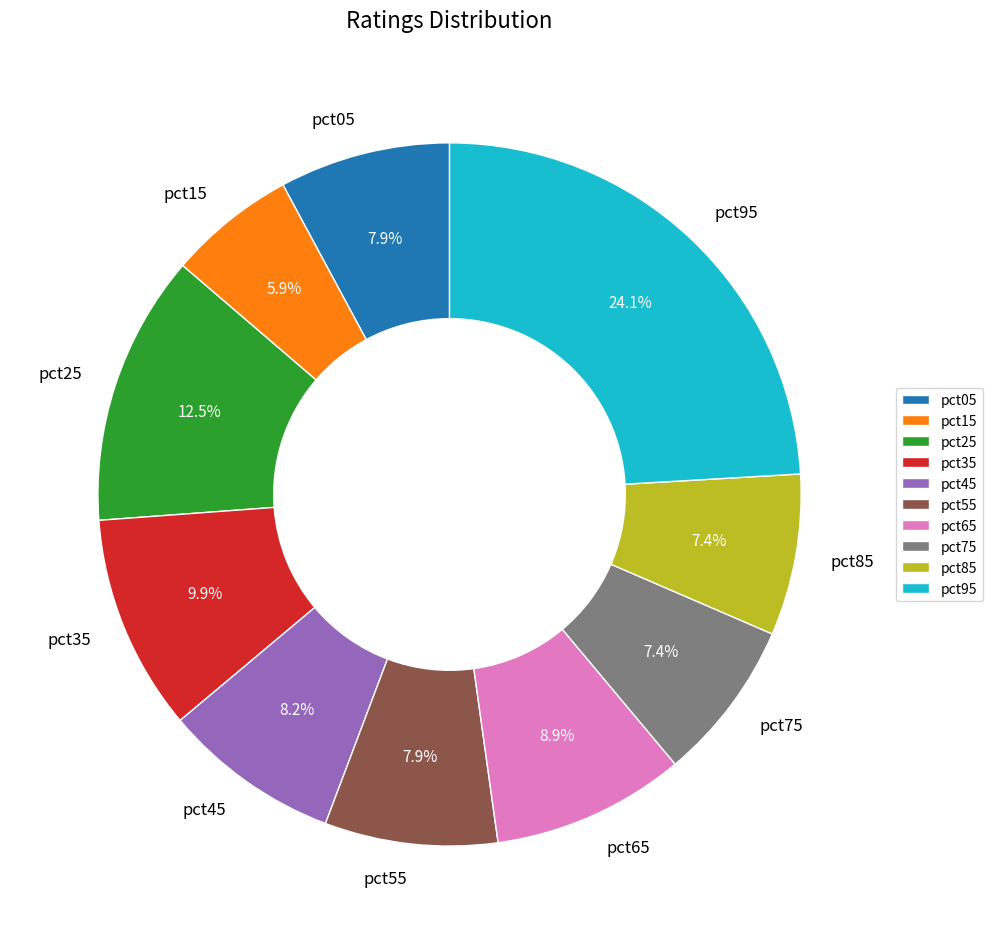

What percentage is the pct15 slice, to the nearest percent?

6%